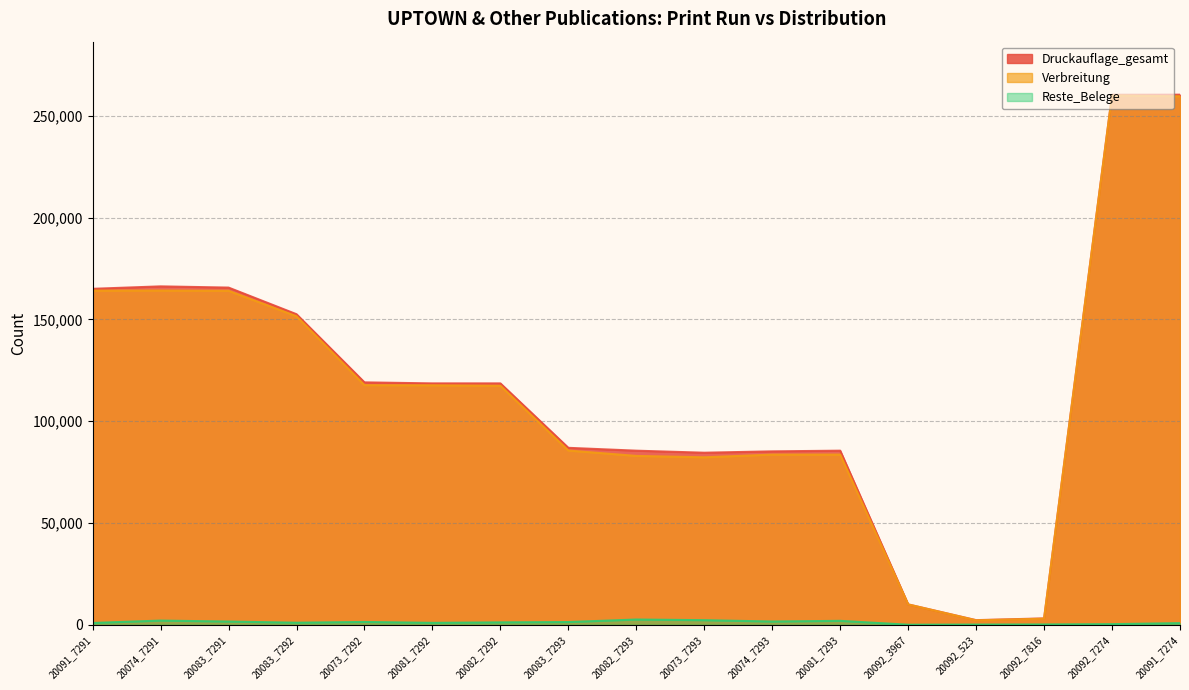

What is the sum of all Druckauflage_gesamt values?

1969079